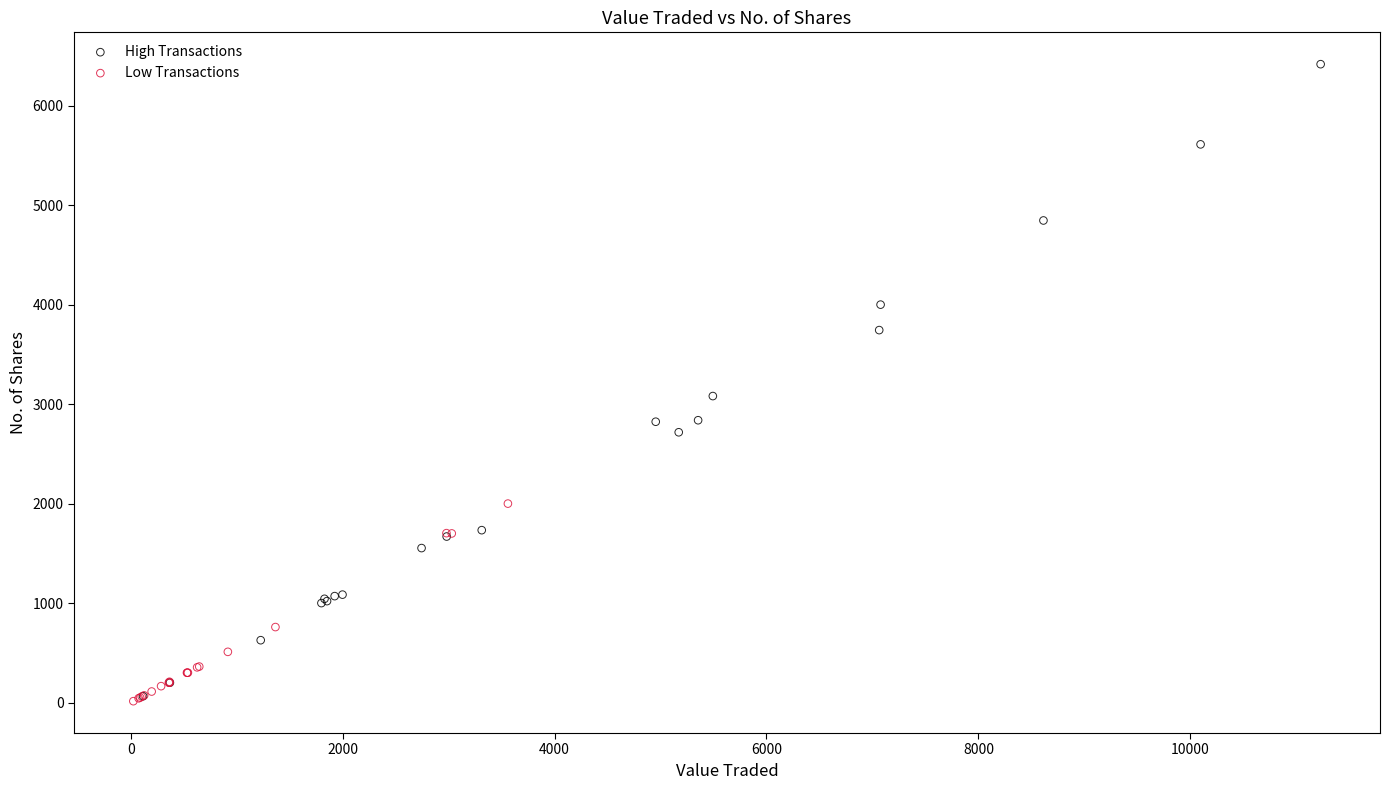

Which series reaches the maximum Y coordinate?

High Transactions